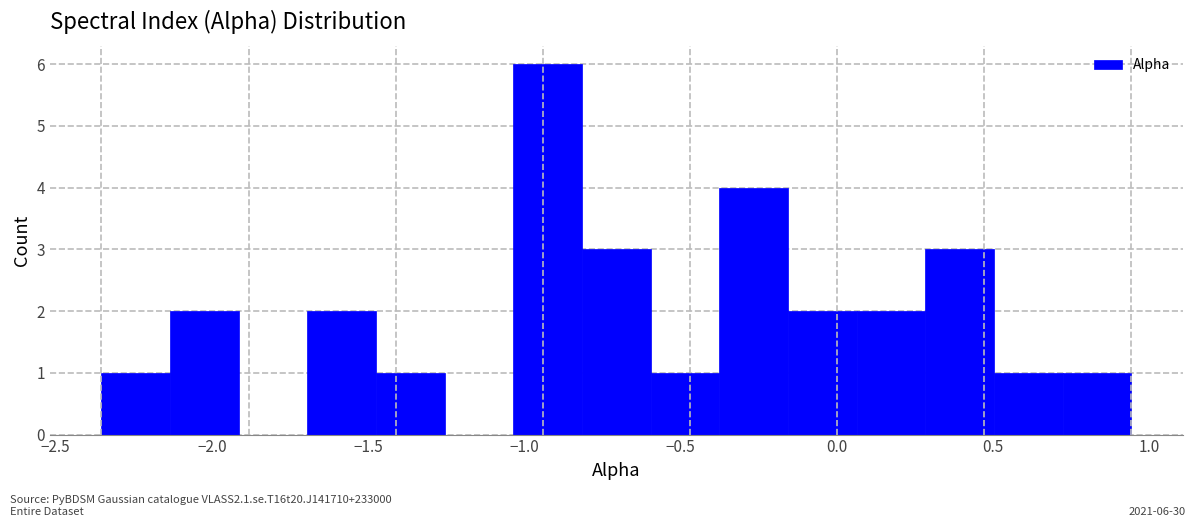

Over which range of the x-axis is the bar tallest?

-1.05 to -0.80